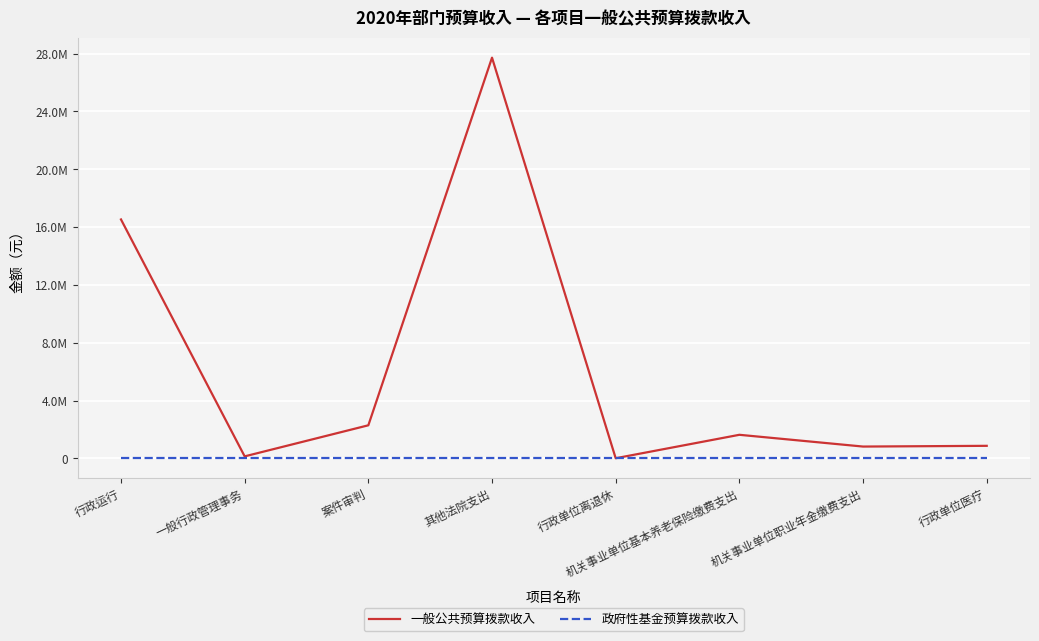

At which label does 一般公共预算拨款收入 reach its minimum?

行政单位离退休